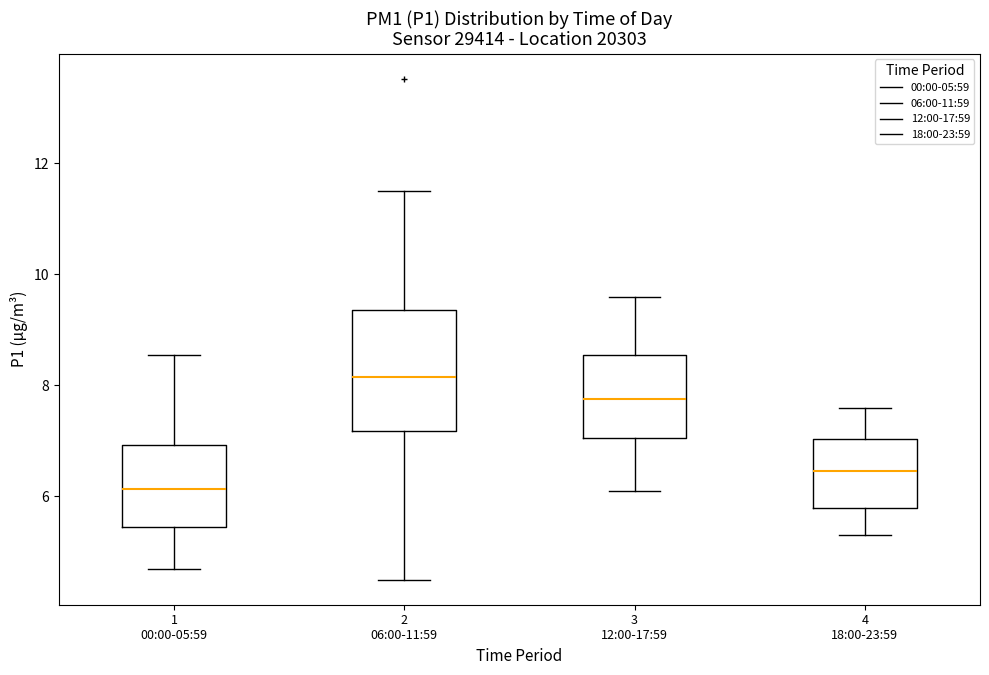

Which box's median line is the lowest?

1 00:00-05:59